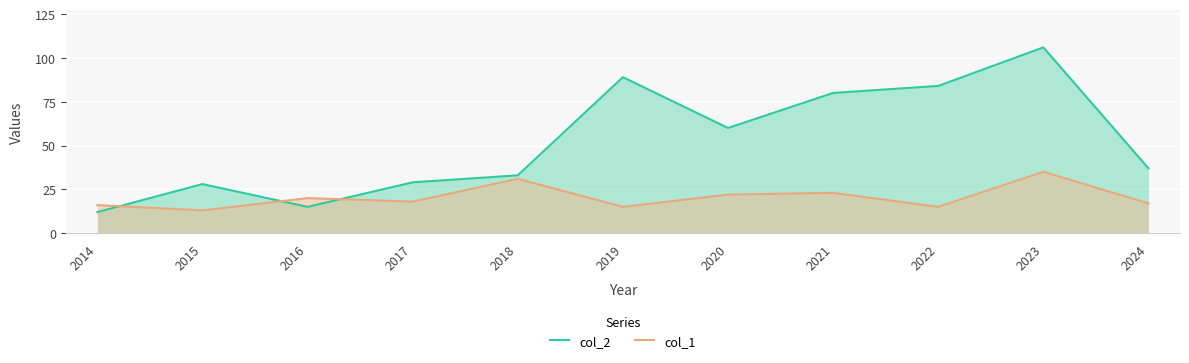

At which label does col_2 first exceed 37?

2019